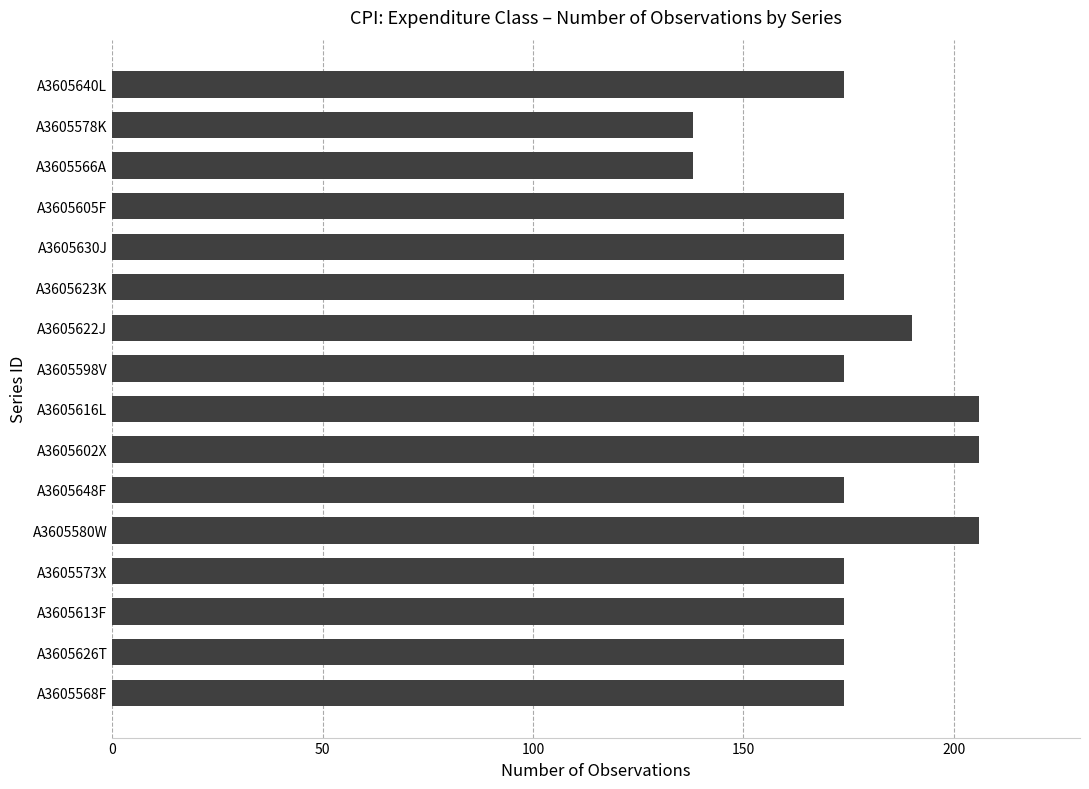

What is the minimum value shown in the chart?

138